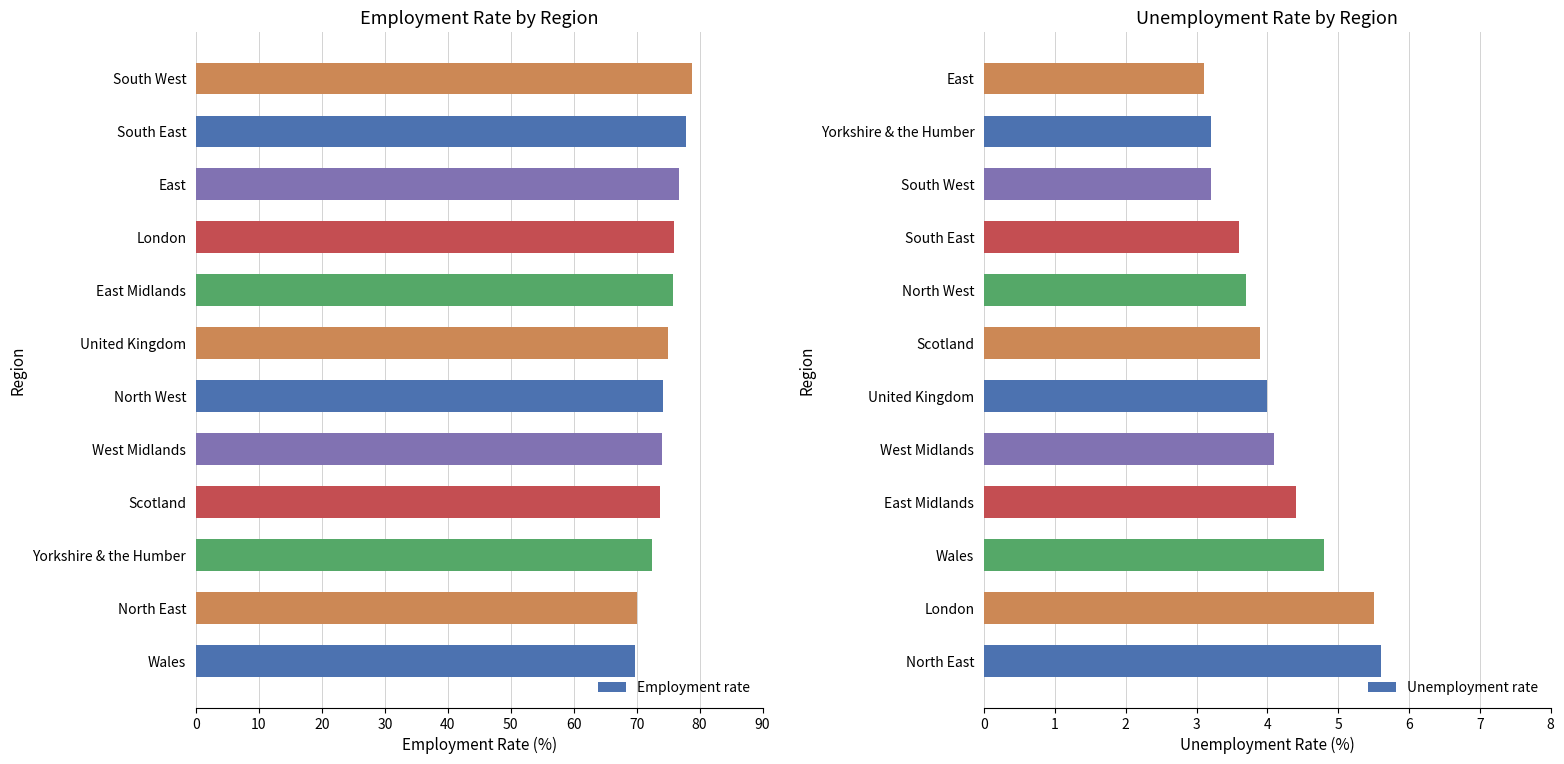

The value of Employment rate at London is 75.9. True or false?

True